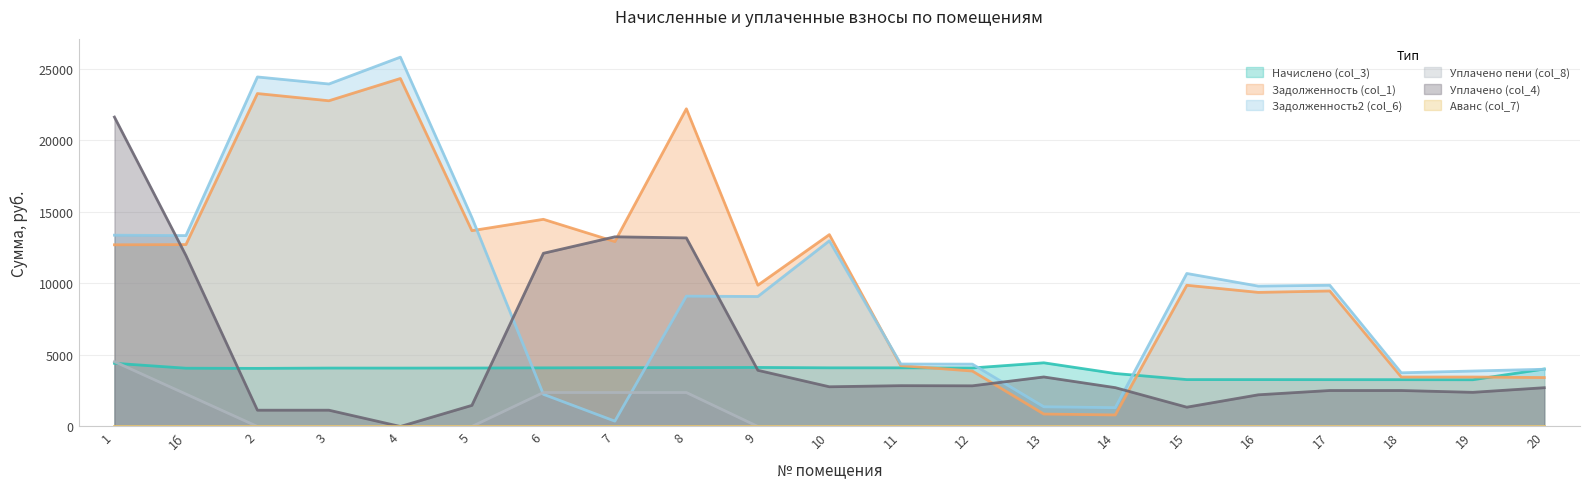

Which category has the highest value across all series?

4